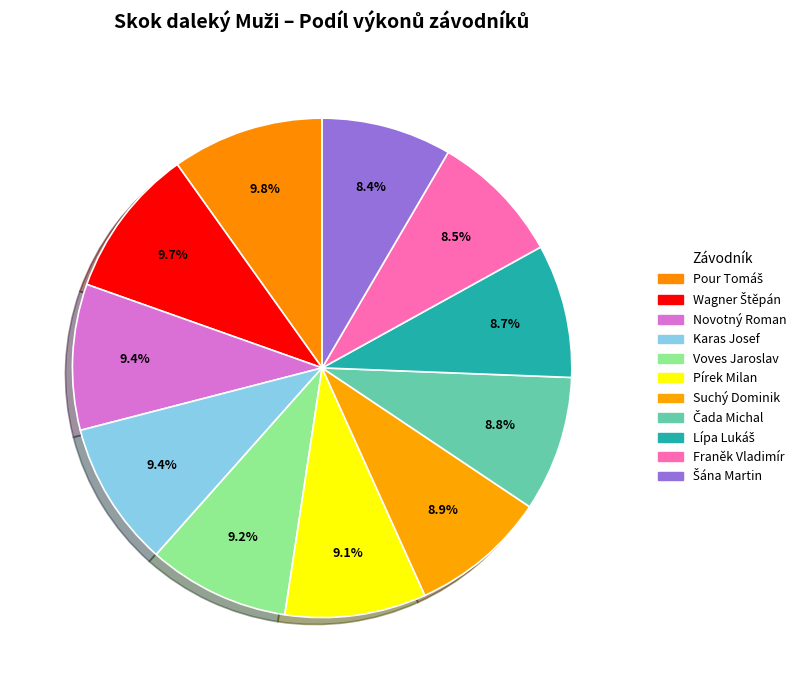

What is the change in value from Novotný Roman to Čada Michal?

-0.5